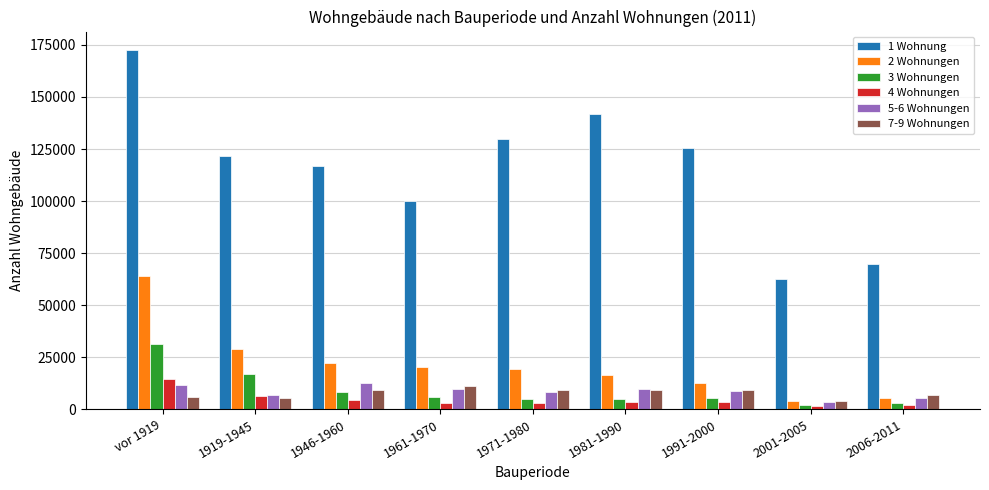

Which series changed the most between 1919-1945 and 1961-1970?

1 Wohnung